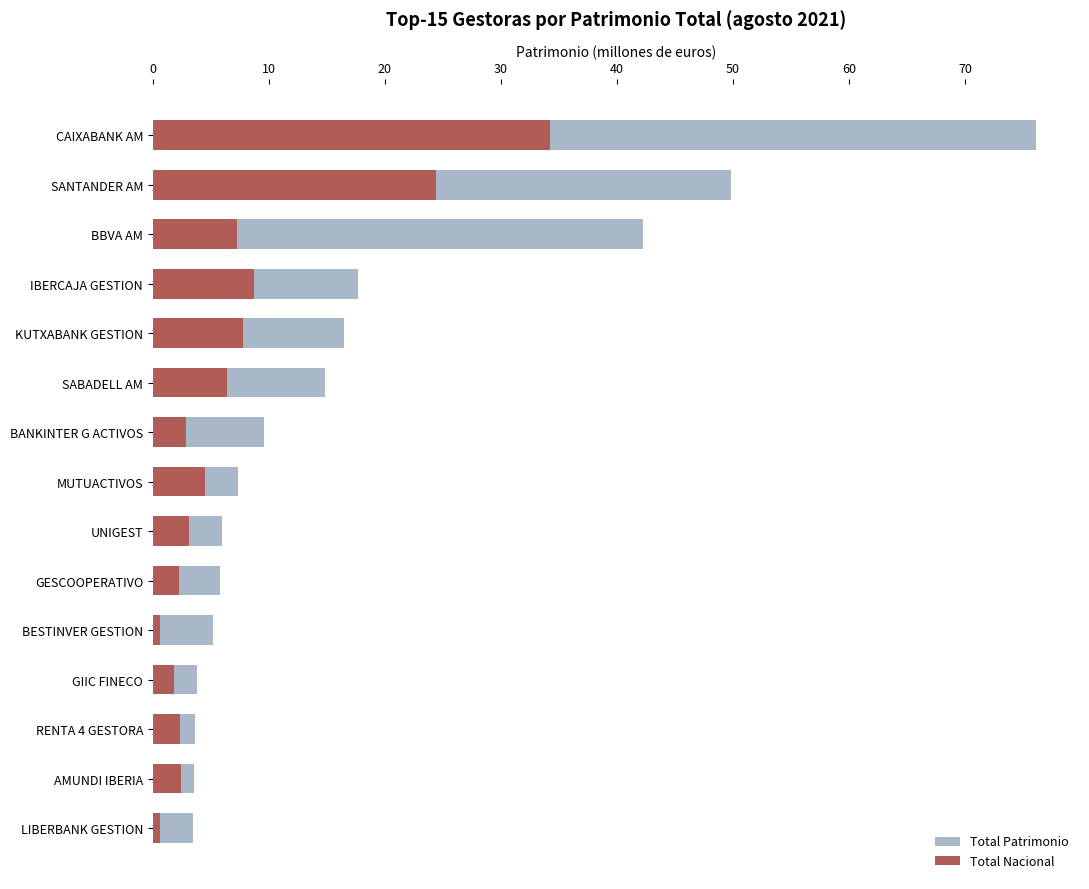

Are the bars horizontal?

Yes